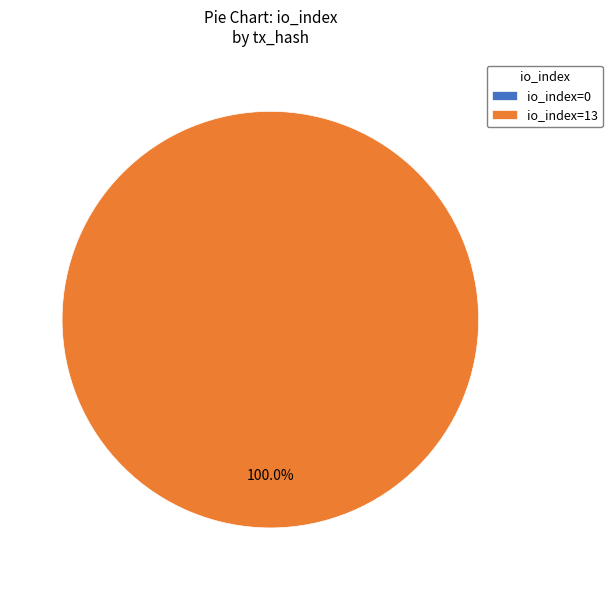

Does any single category account for the majority?

Yes